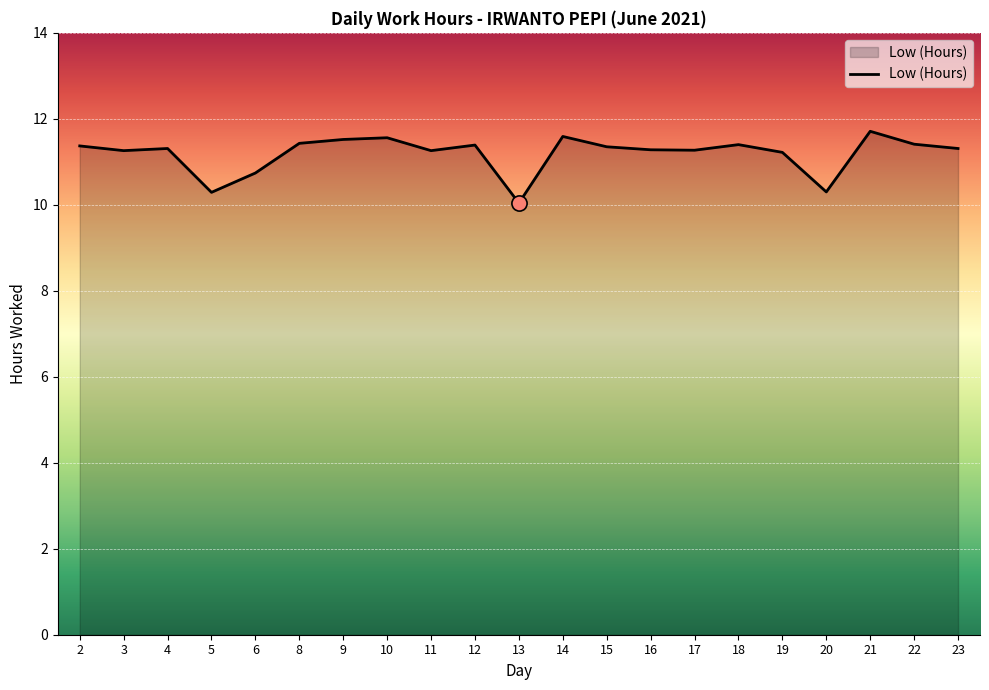

What is the ratio of the value at 4 to the value at 22?

1.0